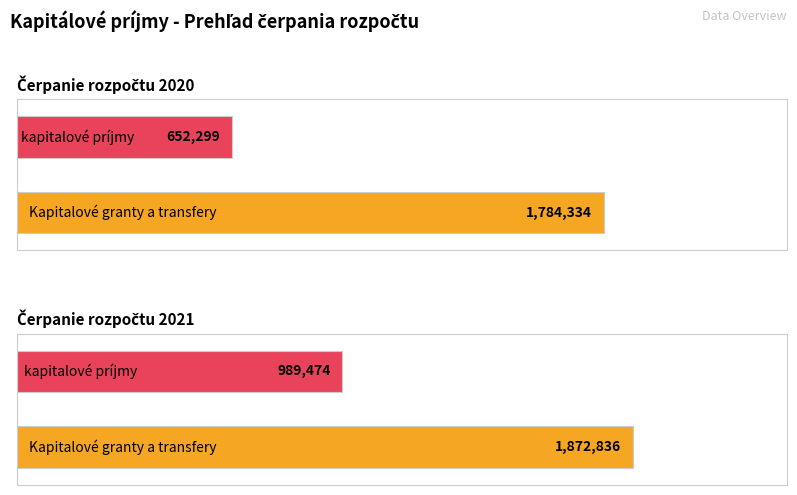

What is the approximate value of Čerpanie rozpočtu 2021 at Kapitalové granty a transfery?

1872835.9